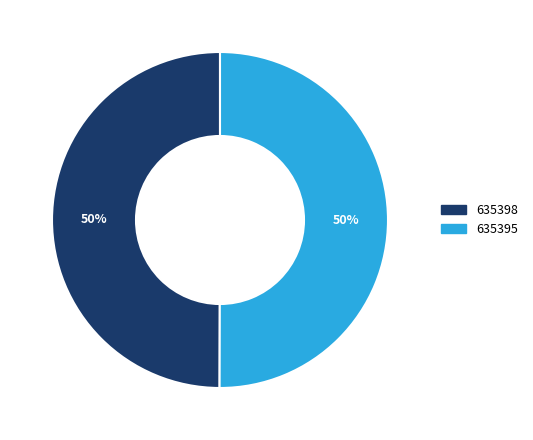

Is the sum of 635395 and 635398 greater than half?

Yes